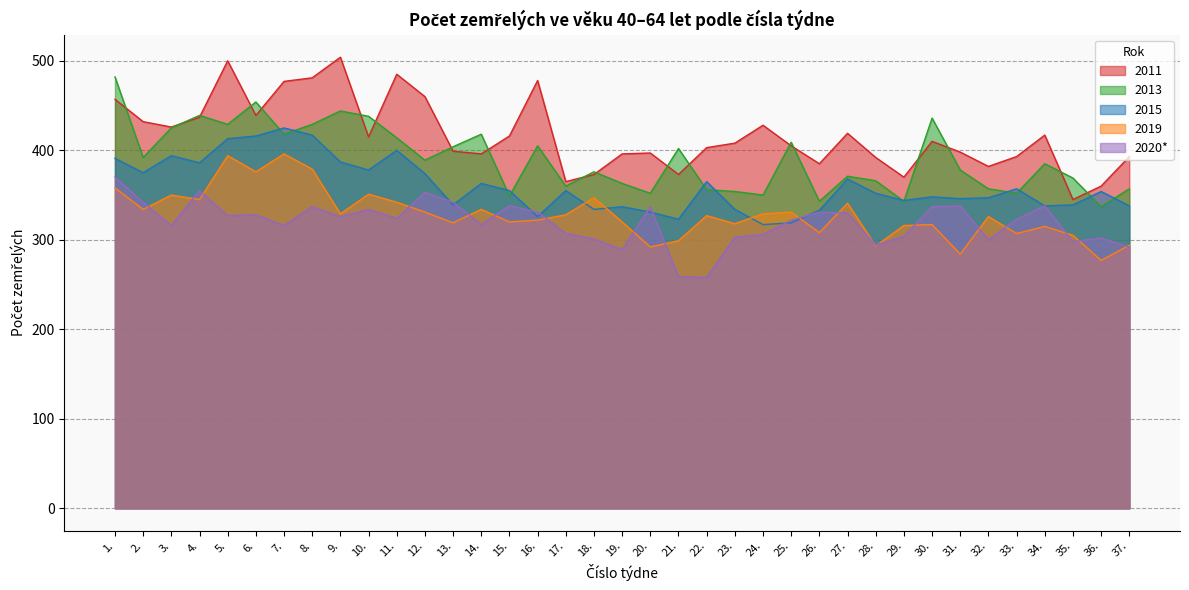

Where is the first local minimum for 2019?

2.